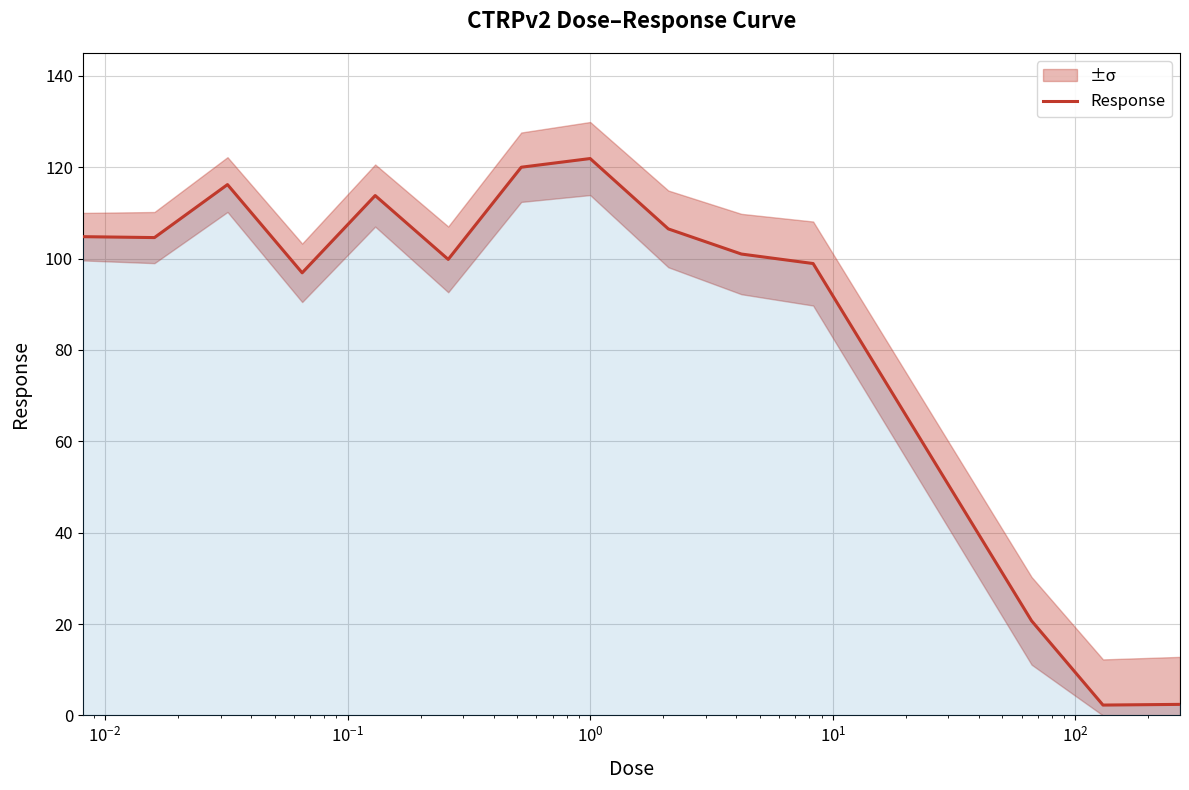

What is the smallest value displayed?

2.3